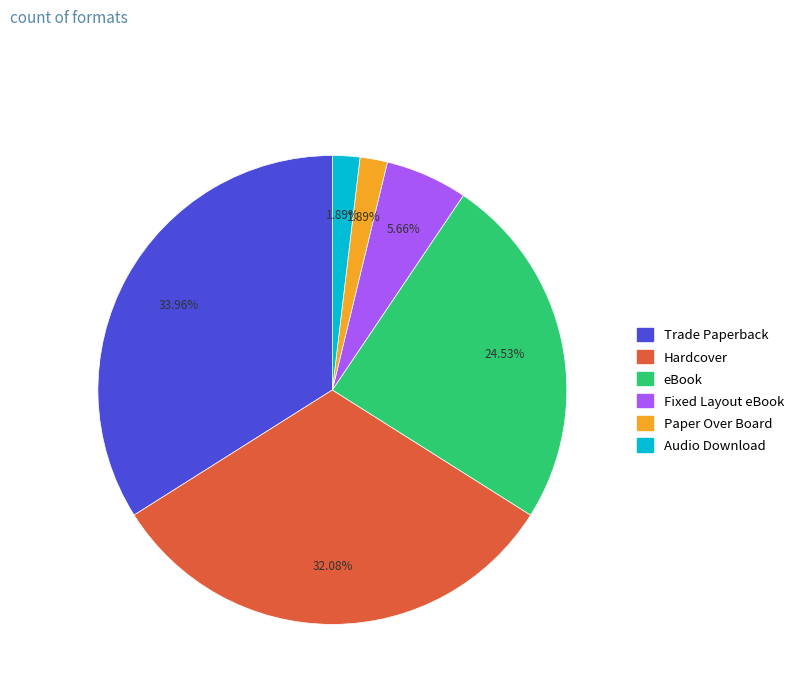

Which category has the biggest portion of the pie?

Trade Paperback